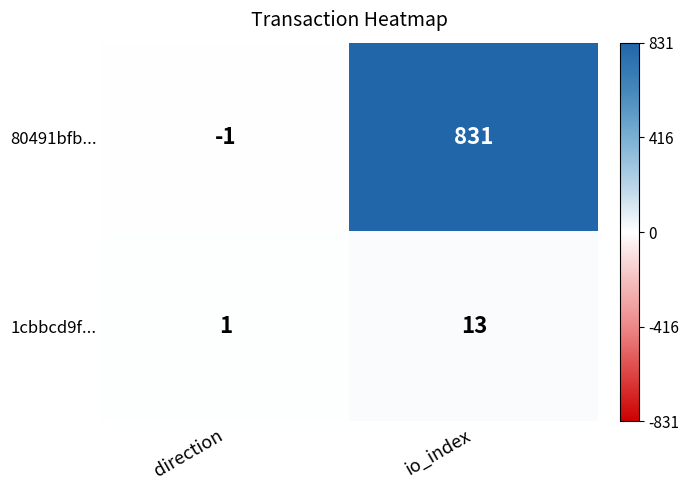

At how many categories does at least one series exceed 660?

1